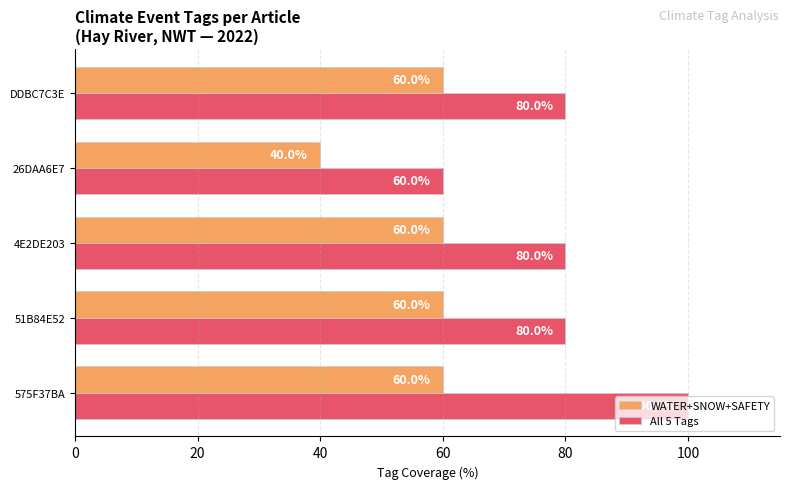

Which series has the largest total across all categories?

All 5 Tags